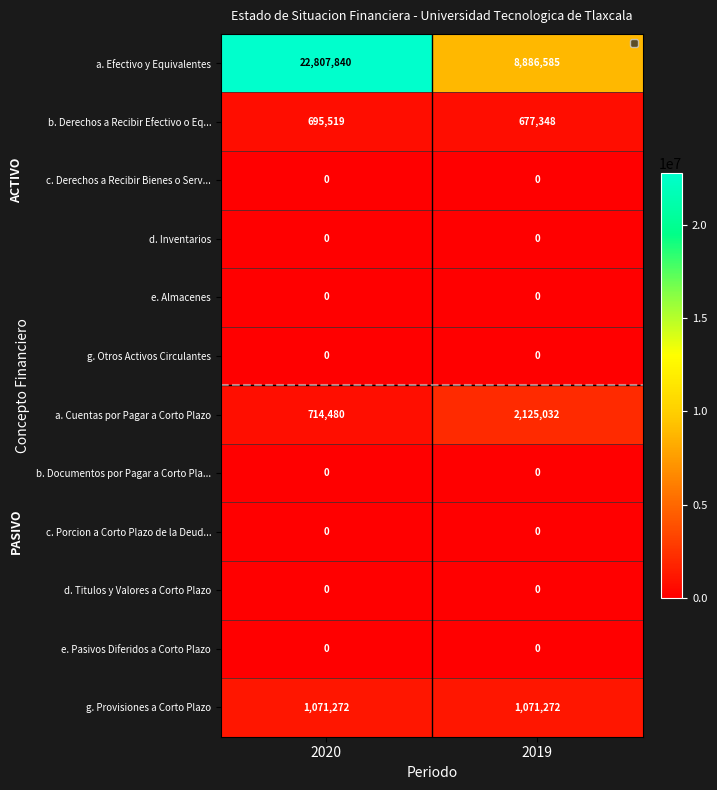

Between 2020 and 2019, which series saw the biggest shift?

a. Efectivo y Equivalentes